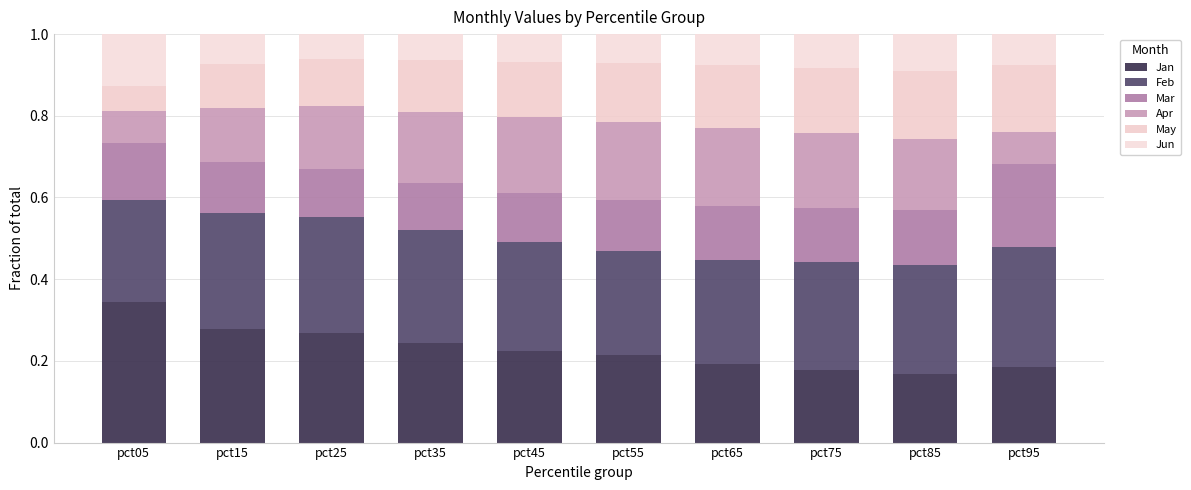

How many bars are there in total?

10